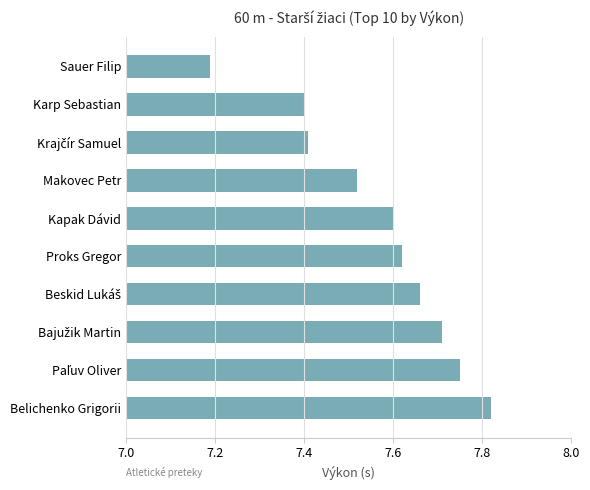

The value at Karp Sebastian is 7.4. True or false?

True